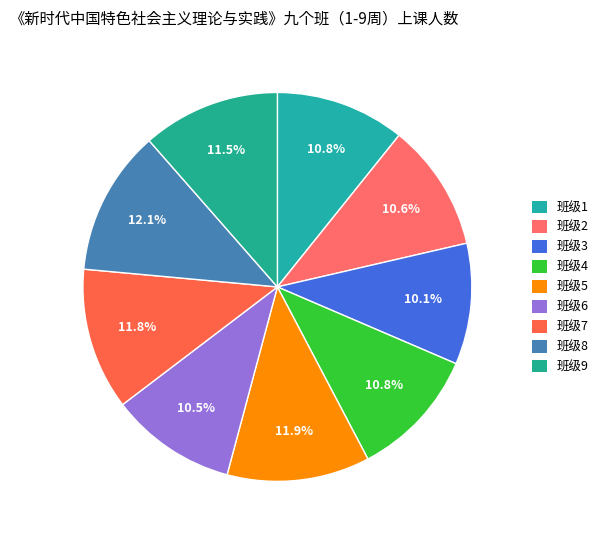

To the nearest percent, what is the difference between the largest and smallest slice percentages?

2%